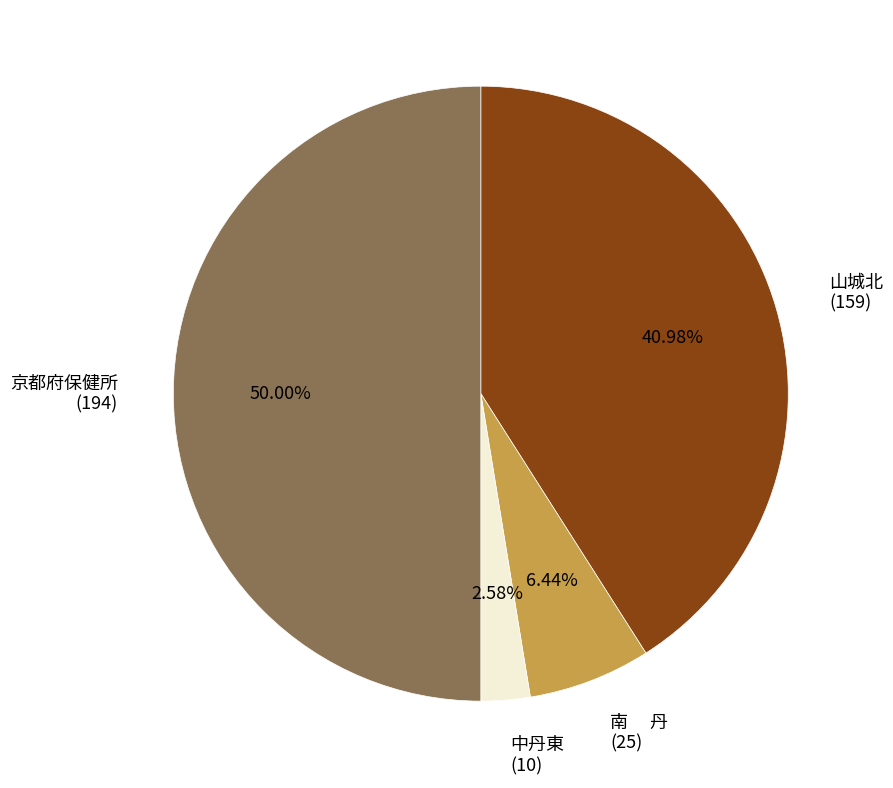

Combined, do 南 丹 (25) and 中丹東 (10) account for over 50%?

No